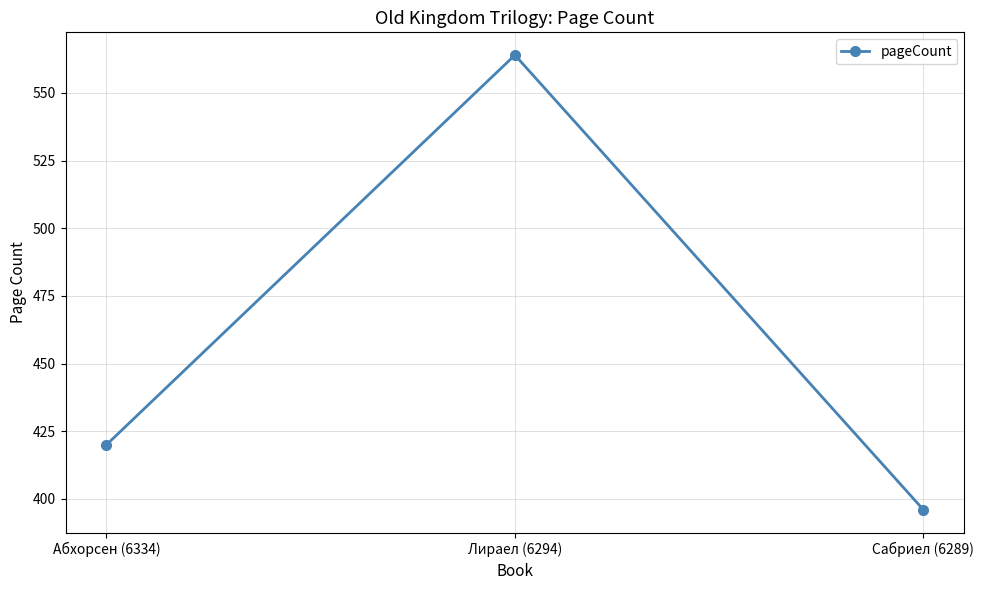

Is it true that the value at Лираел (6294) is 876?

False